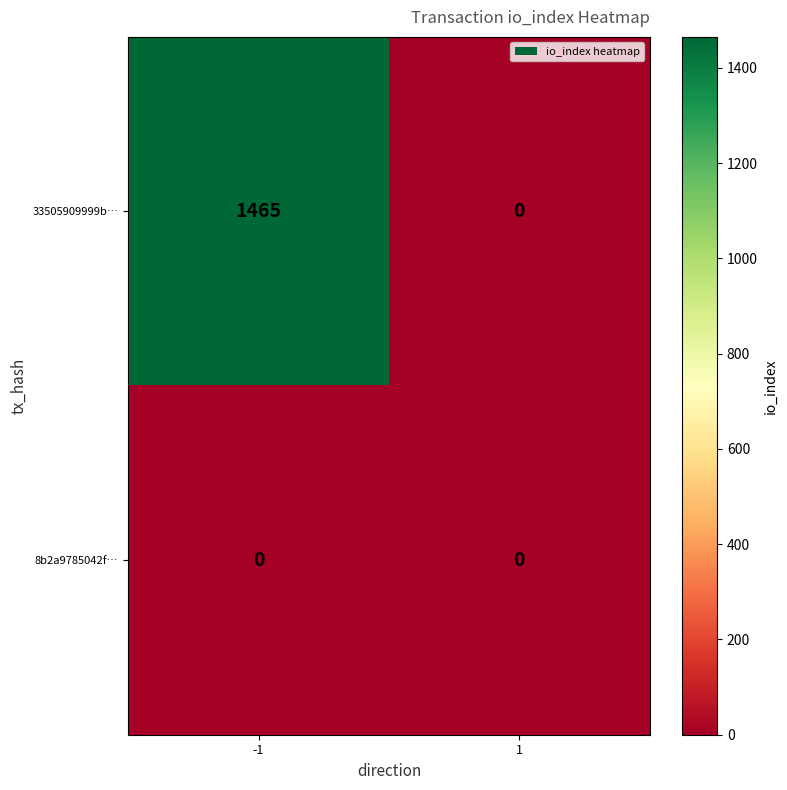

What is the greatest value displayed?

1465